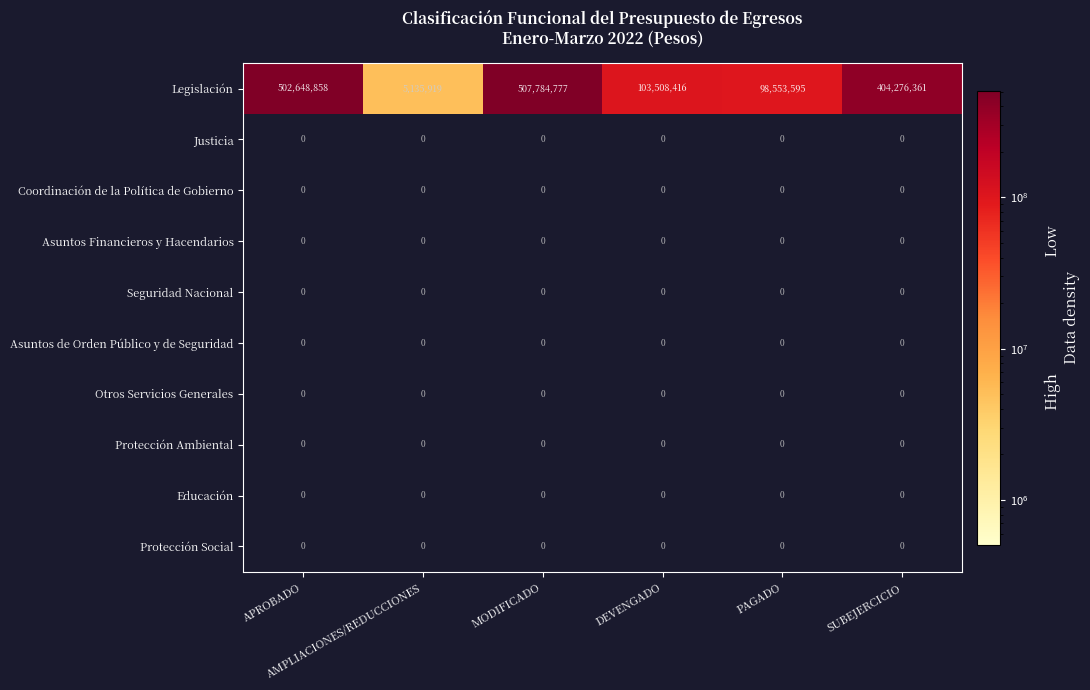

Which series has the largest total across all categories?

Legislación